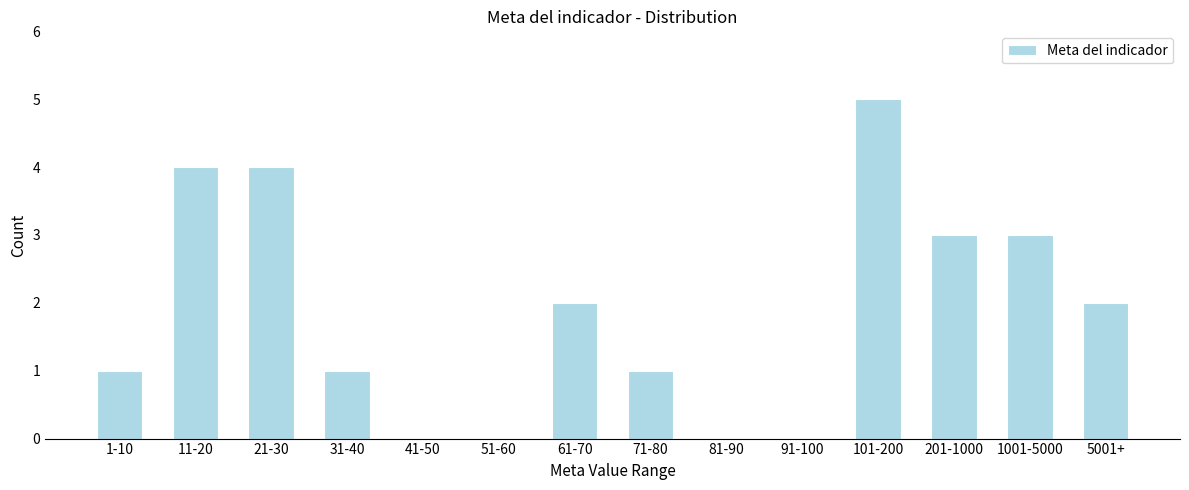

Reading right to left, what are all the values shown in this chart?

5001+=2	1001-5000=3	201-1000=3	101-200=5	91-100=0	81-90=0	71-80=1	61-70=2	51-60=0	41-50=0	31-40=1	21-30=4	11-20=4	1-10=1